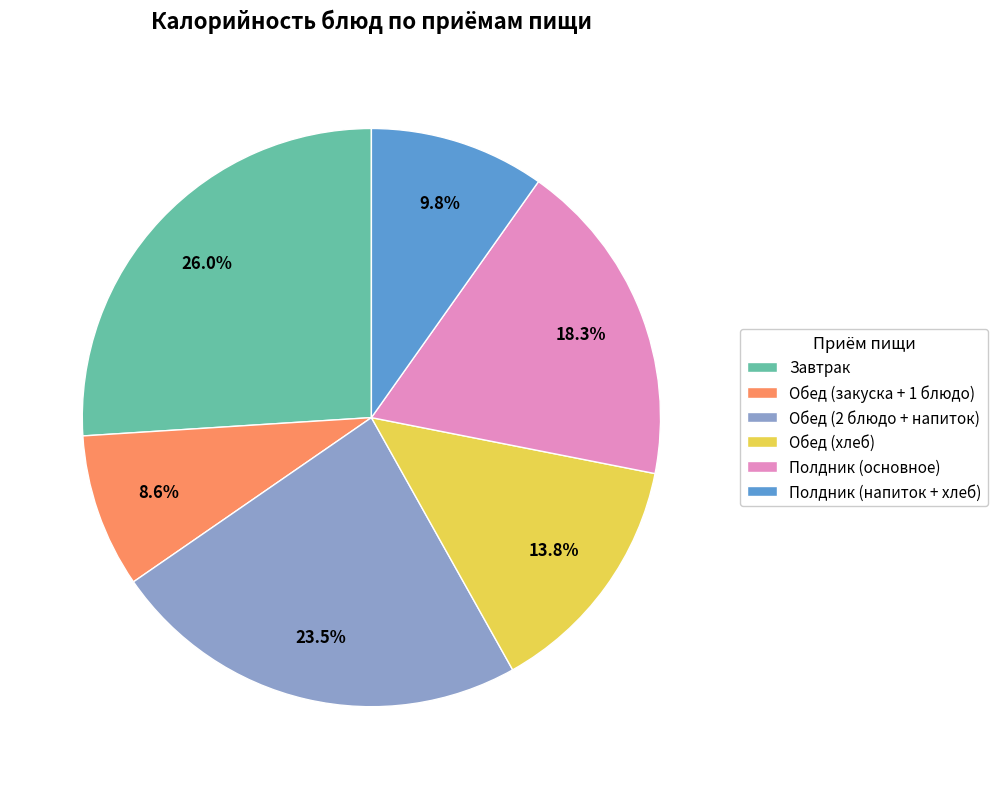

What portion of the pie excludes Полдник (основное)?

81.7%